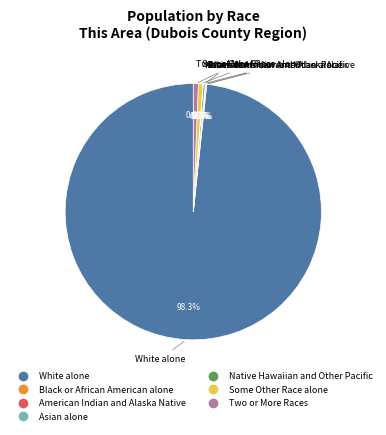

To the nearest percent, what is the average slice percentage?

14%